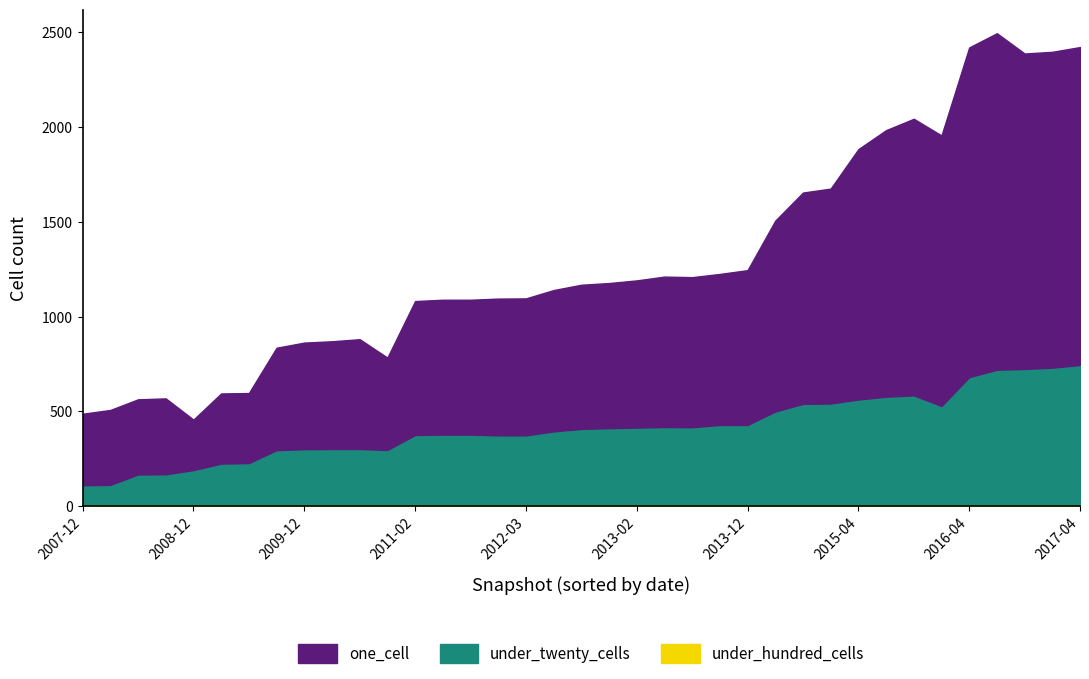

True or false: one_cell has a value of 711 at 2011-09-05.

True